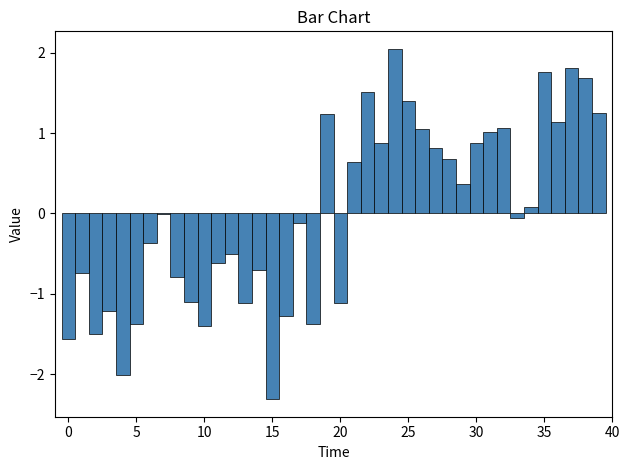

Read against the x-axis, roughly where is the centre of the tallest bar?

24.0